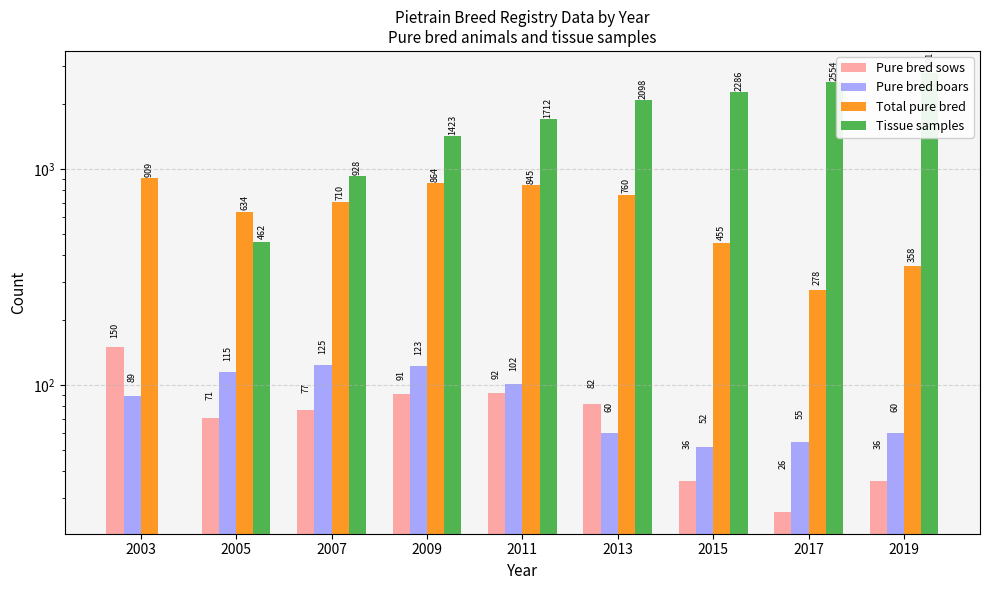

What is the sum of the Pure bred boars values at 2003 and 2007?

214